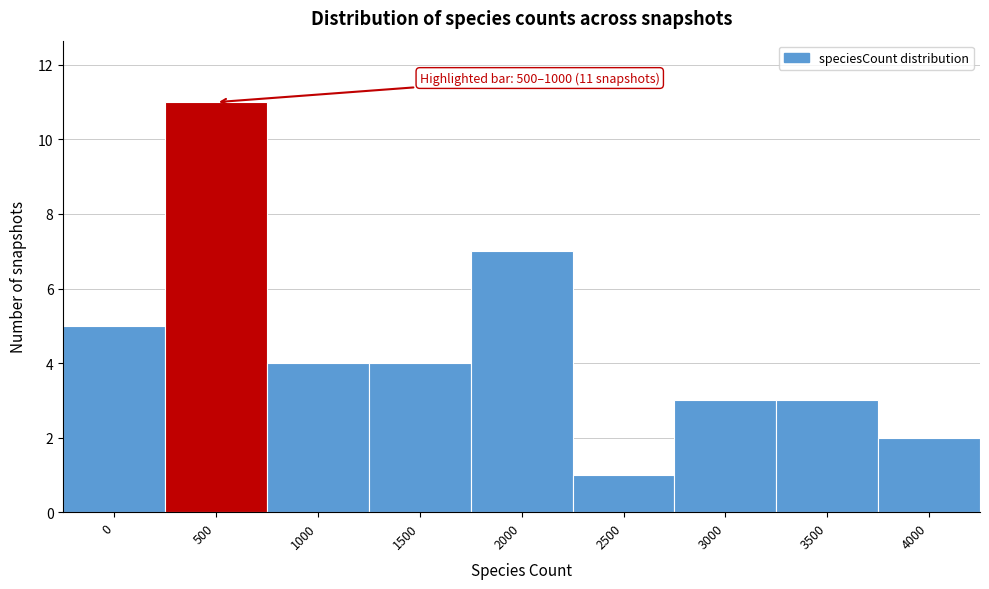

Reading right to left, transcribe all the data shown in this chart.

2	3	3	1	7	4	4	11	5